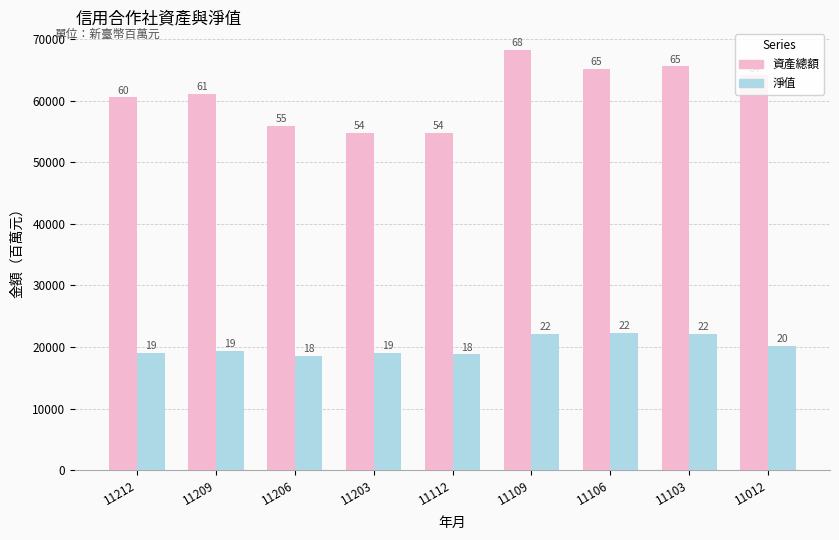

Which label corresponds to the largest value in the chart?

11109